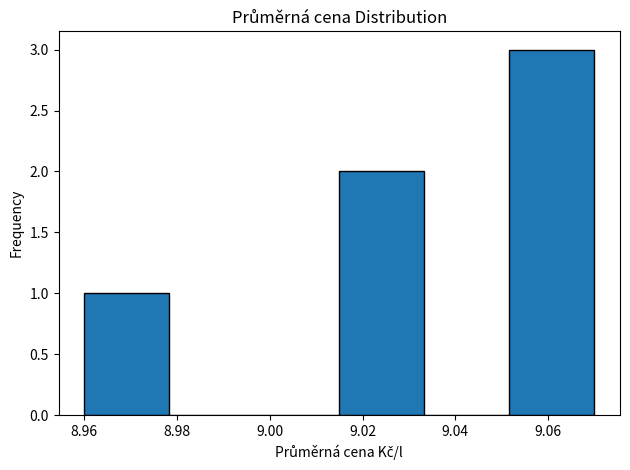

How tall is the bar that spans 9.016 to 9.034 on the x-axis? Neither the bar edges nor the heights are printed on the chart, so give them approximately, as read against the axes.

2